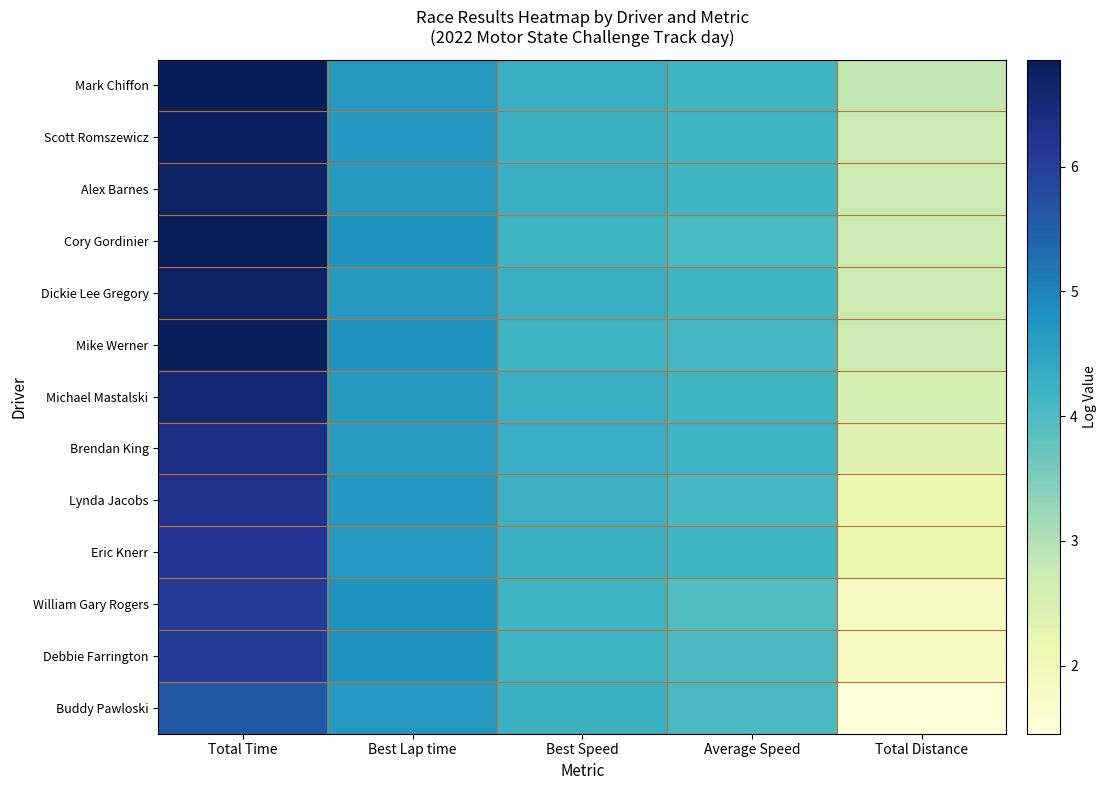

Reading left to right, extract all data points from this chart.

Mark Chiffon: Total Time=6.9	Best Lap time=4.7	Best Speed=4.3	Average Speed=4.2	Total Distance=2.8
Scott Romszewicz: Total Time=6.7	Best Lap time=4.7	Best Speed=4.2	Average Speed=4.2	Total Distance=2.7
Alex Barnes: Total Time=6.7	Best Lap time=4.7	Best Speed=4.3	Average Speed=4.2	Total Distance=2.7
Cory Gordinier: Total Time=6.8	Best Lap time=4.8	Best Speed=4.2	Average Speed=4.1	Total Distance=2.7
Dickie Lee Gregory: Total Time=6.7	Best Lap time=4.7	Best Speed=4.3	Average Speed=4.2	Total Distance=2.7
Mike Werner: Total Time=6.8	Best Lap time=4.8	Best Speed=4.2	Average Speed=4.1	Total Distance=2.7
Michael Mastalski: Total Time=6.6	Best Lap time=4.6	Best Speed=4.3	Average Speed=4.2	Total Distance=2.6
Brendan King: Total Time=6.4	Best Lap time=4.6	Best Speed=4.3	Average Speed=4.2	Total Distance=2.4
Lynda Jacobs: Total Time=6.3	Best Lap time=4.7	Best Speed=4.2	Average Speed=4.1	Total Distance=2.1
Eric Knerr: Total Time=6.2	Best Lap time=4.7	Best Speed=4.3	Average Speed=4.2	Total Distance=2.1
William Gary Rogers: Total Time=6.1	Best Lap time=4.8	Best Speed=4.2	Average Speed=4.0	Total Distance=1.9
Debbie Farrington: Total Time=6.0	Best Lap time=4.8	Best Speed=4.2	Average Speed=4.0	Total Distance=1.9
Buddy Pawloski: Total Time=5.6	Best Lap time=4.7	Best Speed=4.2	Average Speed=4.0	Total Distance=1.5